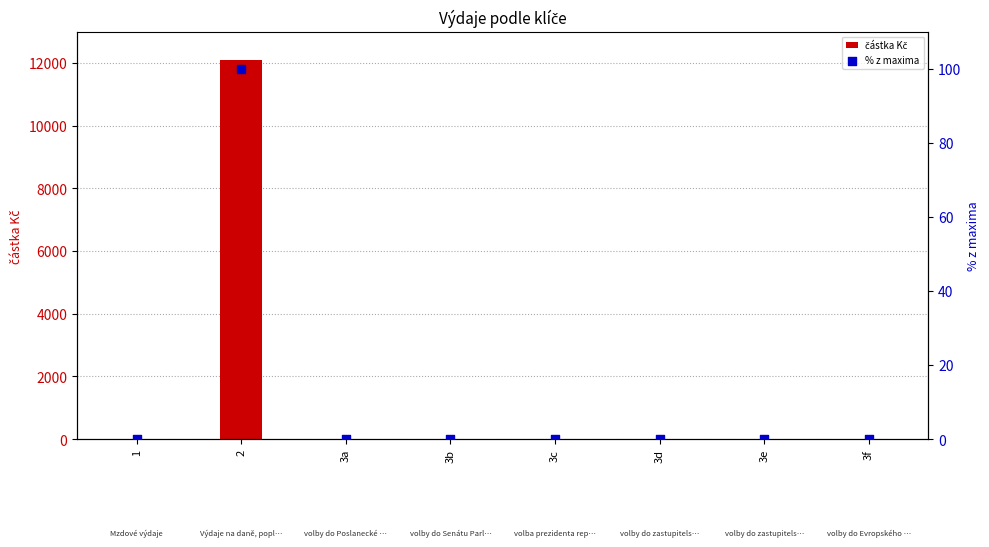

Which series reaches the minimum Y coordinate?

částka Kč